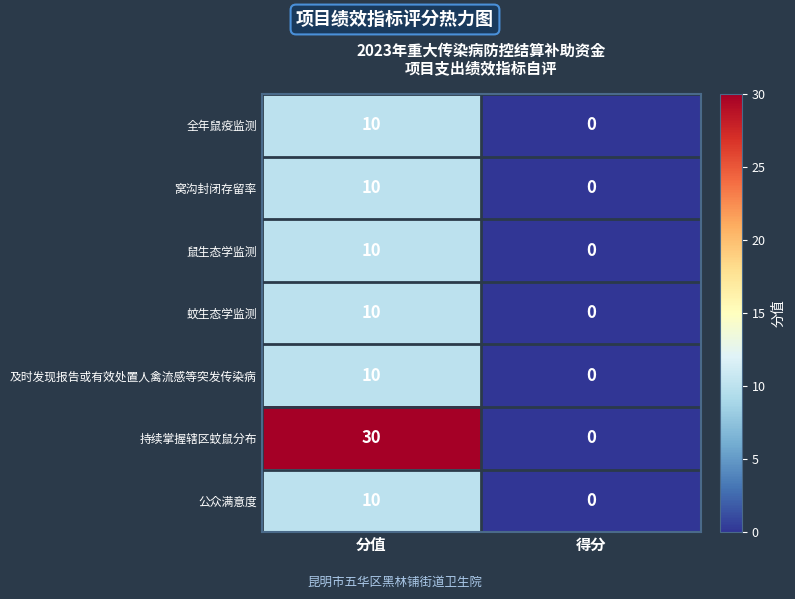

The value of 全年鼠疫监测 at 分值 is 10. True or false?

True